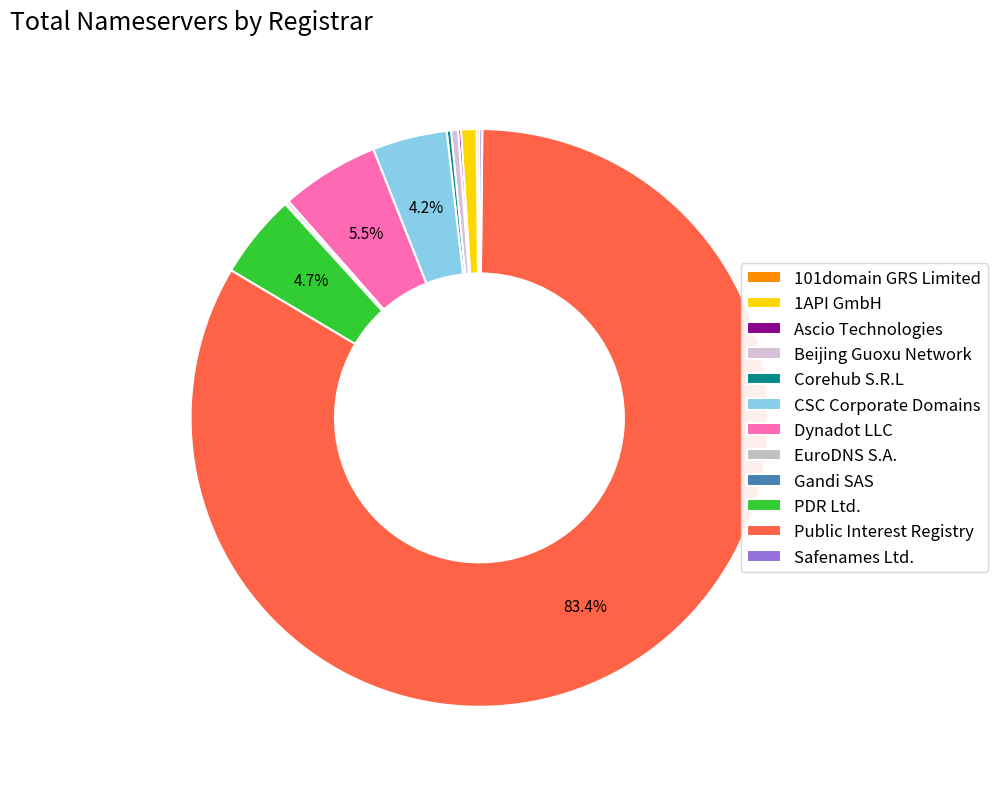

What percentage is NOT represented by Dynadot LLC?

94.5%